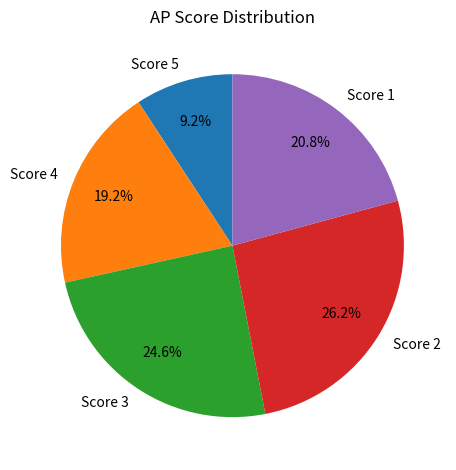

Which has a higher value, Score 3 or Score 1?

Score 3